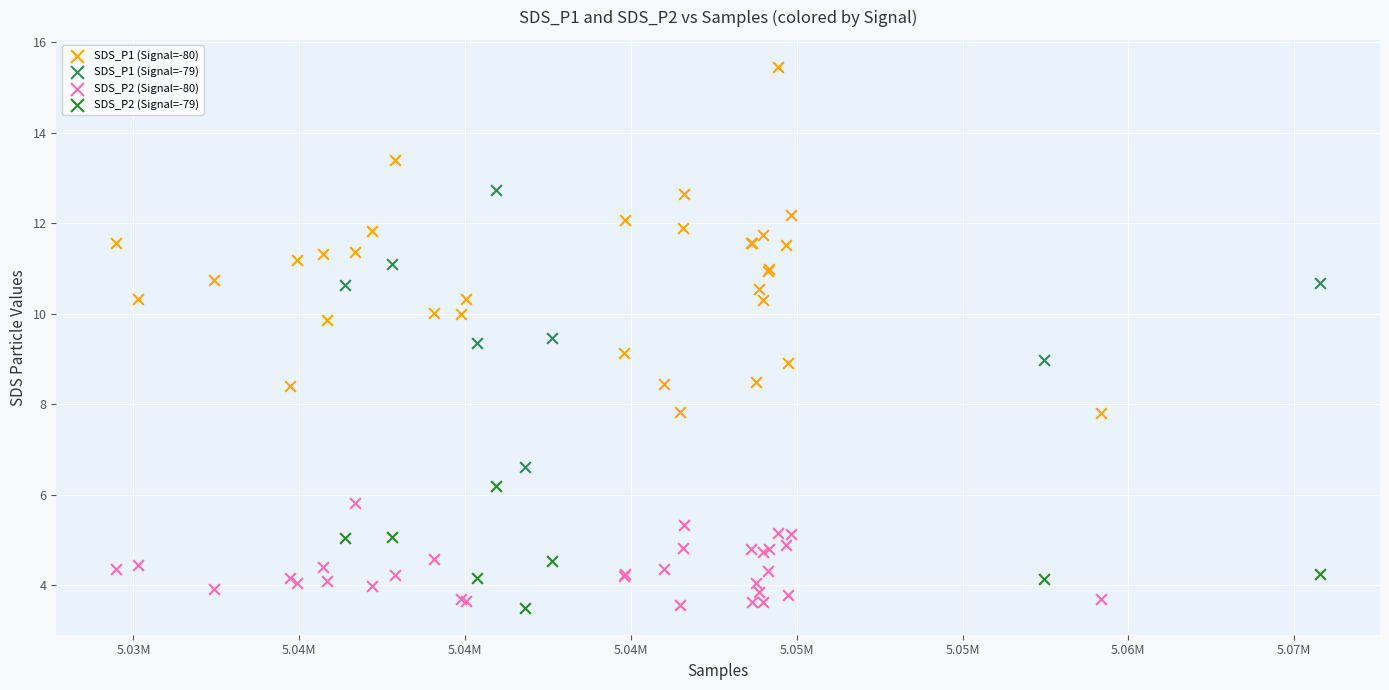

Which series reaches the maximum Y coordinate?

SDS_P1 (Signal=-80)